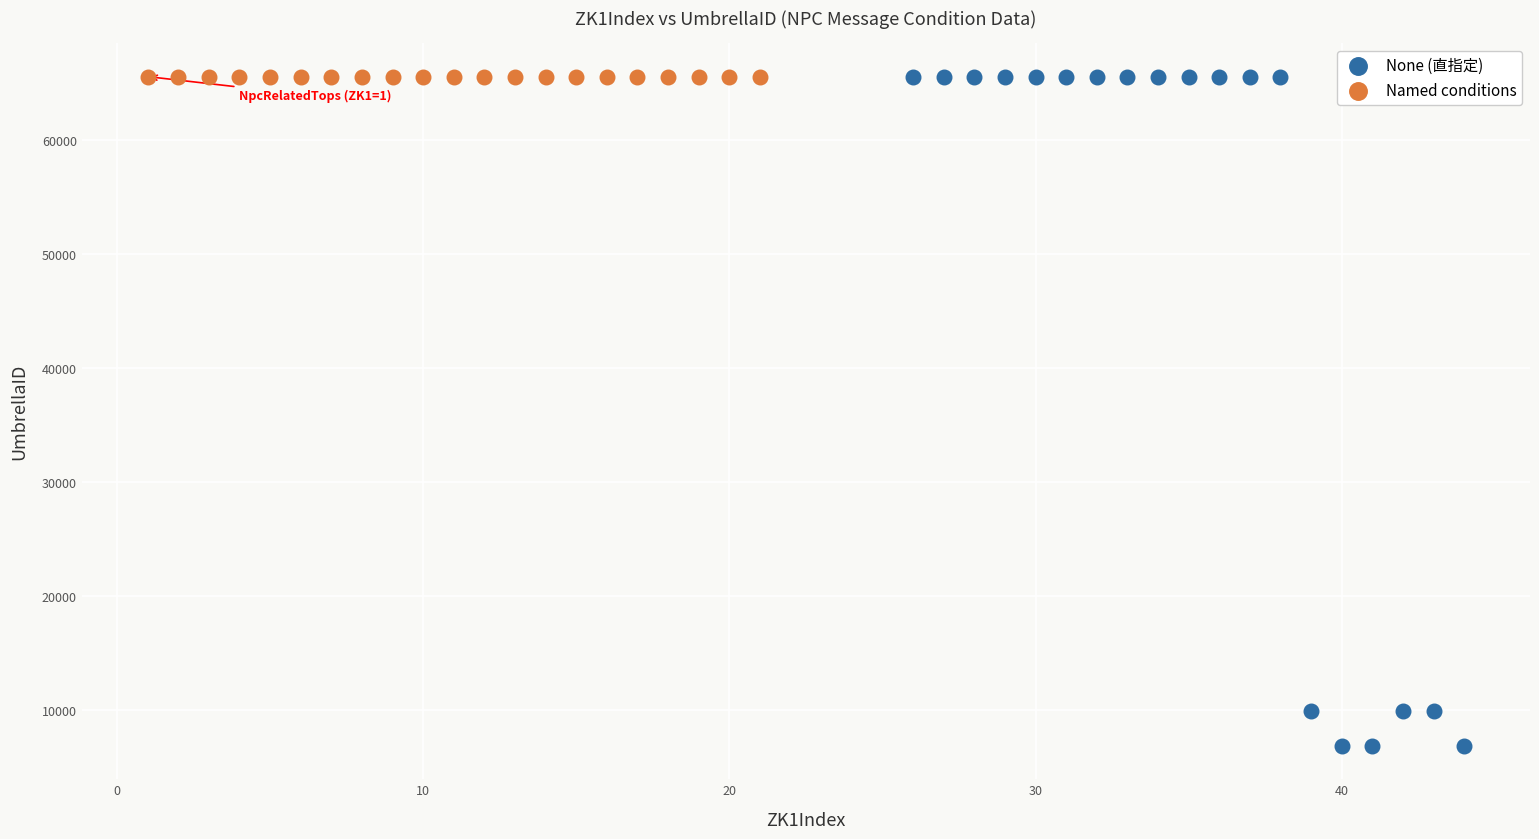

Which series contains the lowest Y value?

None (直指定)